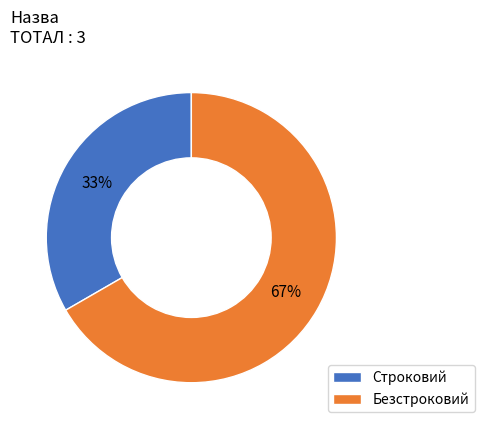

Which category accounts for the majority?

Безстроковий